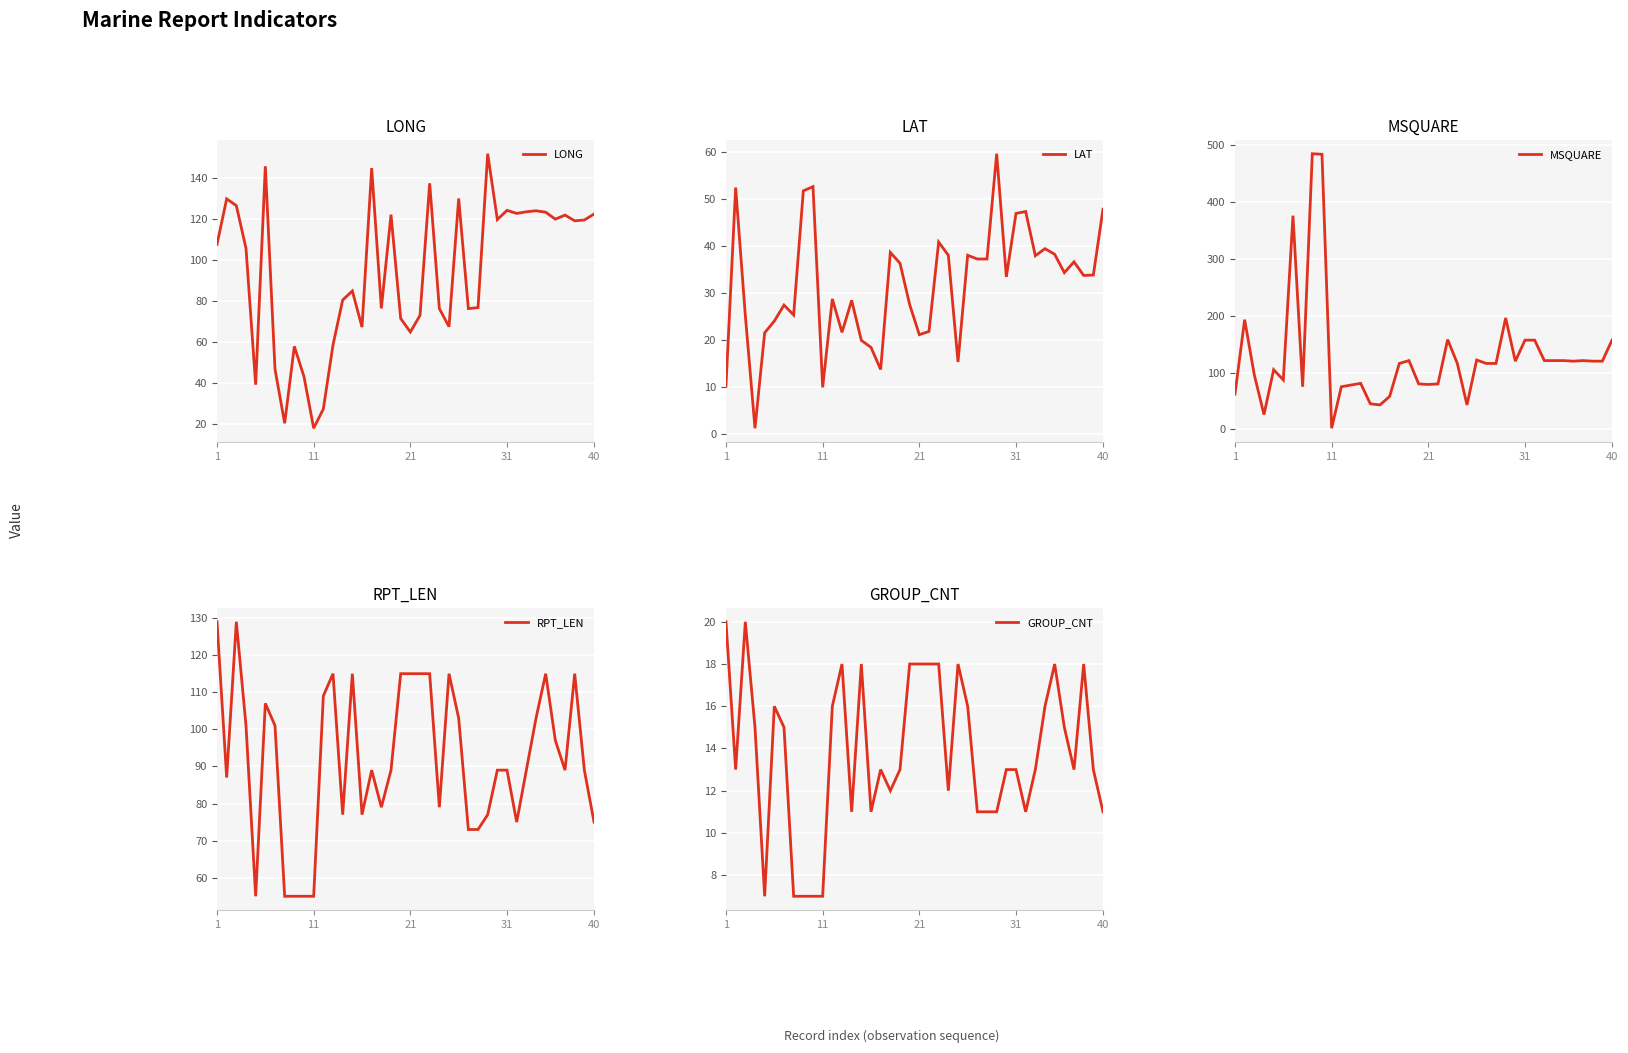

Where is LONG nearest to the value 84?

14